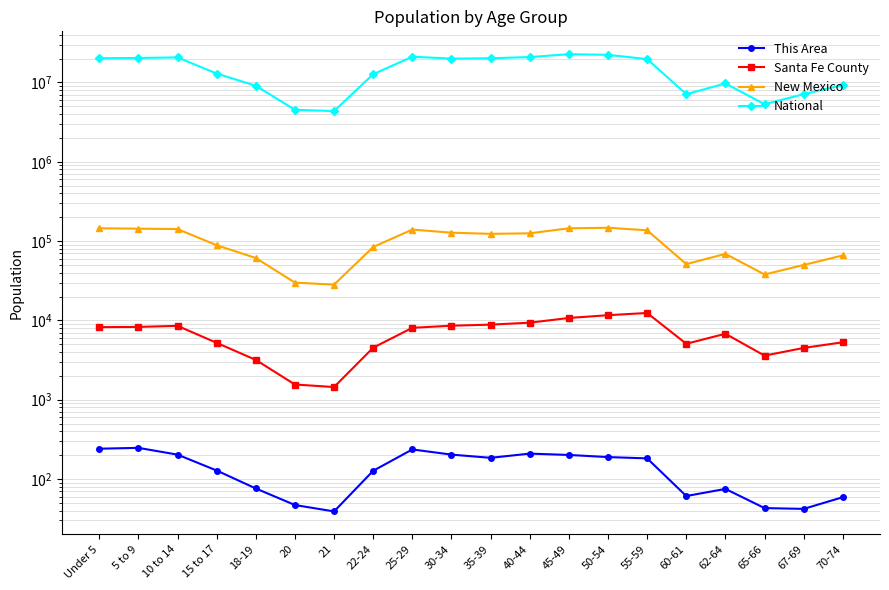

Which category has the lowest value in the National series?

21